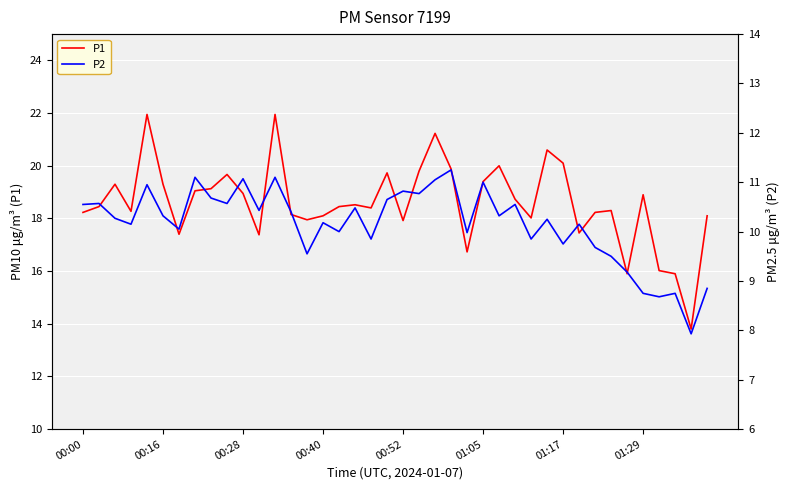

In P2, how many points are higher than both neighbors (excluding endpoints)?

14